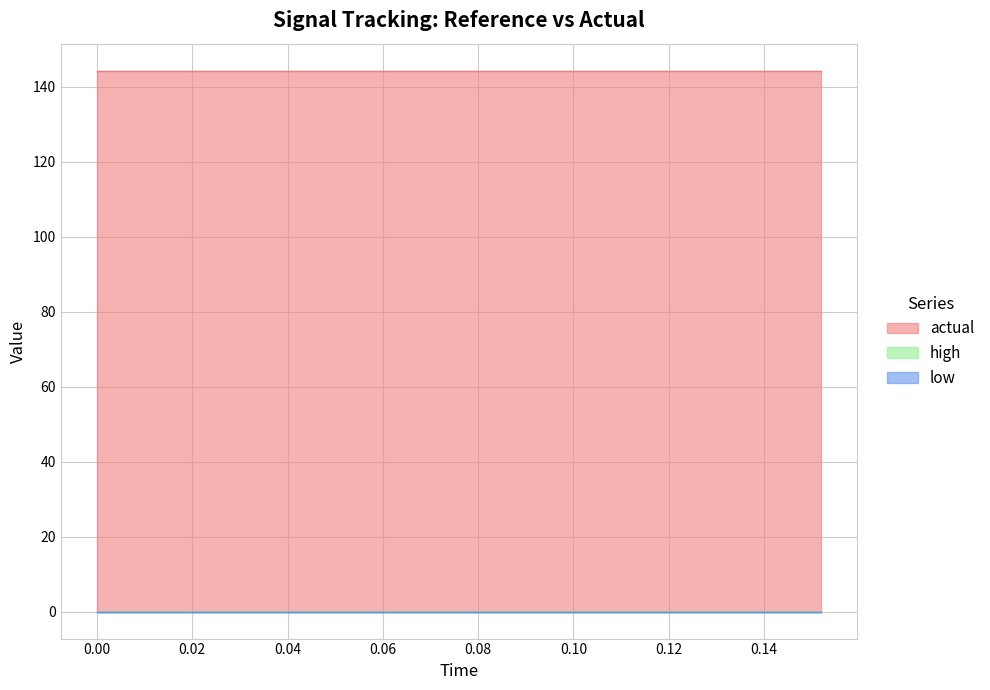

Between 0.024 and 0.08, which is larger?

0.024